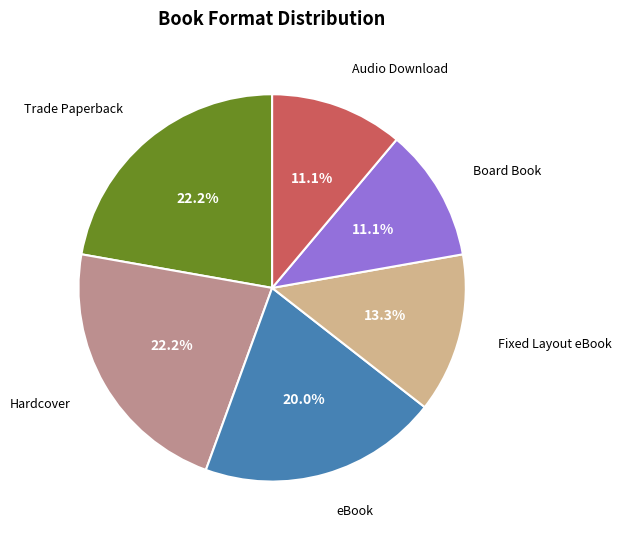

What is the total percentage of Trade Paperback and Board Book?

33.3%